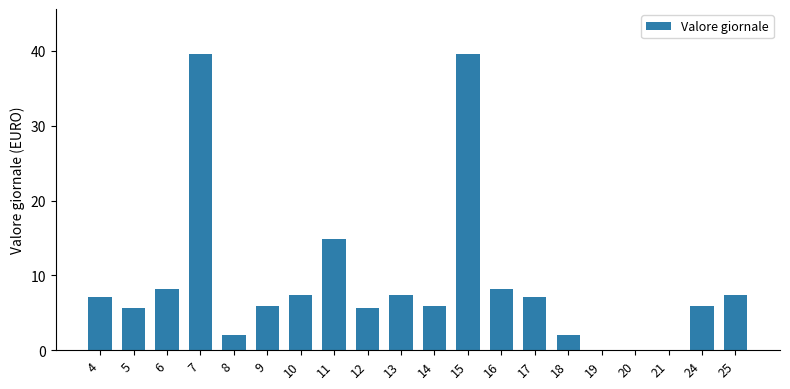

Reading left to right, what are all the values shown in this chart?

4=7.1	5=5.7	6=8.2	7=39.7	8=2.1	9=6.0	10=7.4	11=14.9	12=5.7	13=7.4	14=6.0	15=39.7	16=8.2	17=7.1	18=2.1	19=0.0	20=0.0	21=0.0	24=6.0	25=7.4